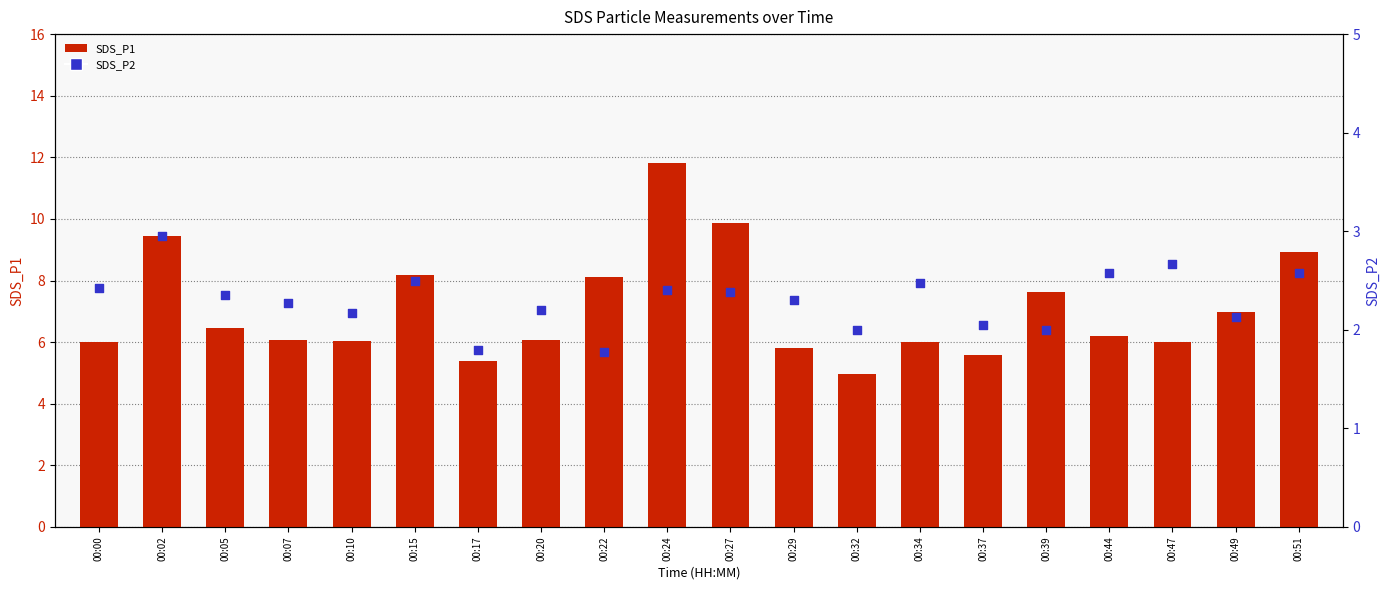

Which series has the largest total across all categories?

SDS_P1